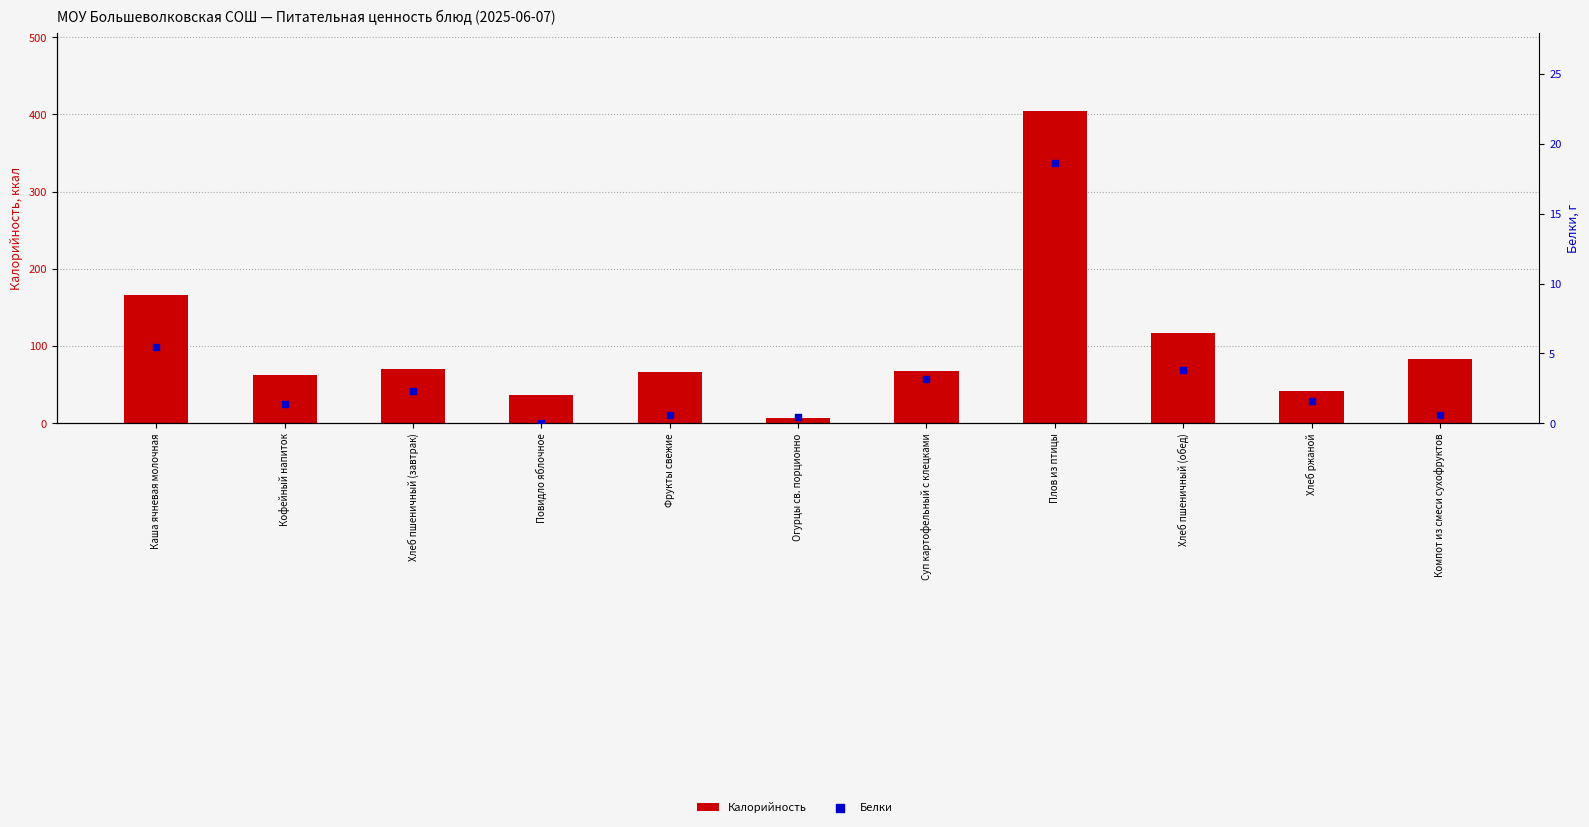

Which series reaches the maximum Y coordinate?

Калорийность